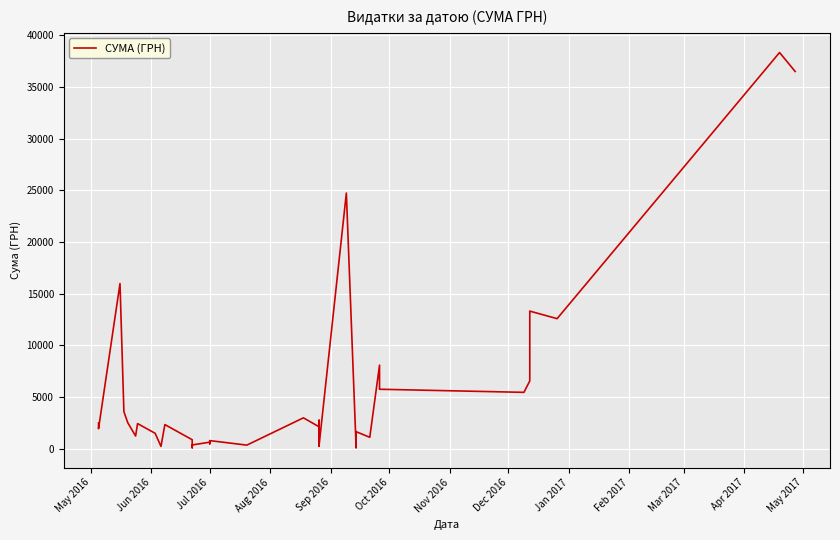

What is the sum of all values?

207635.0